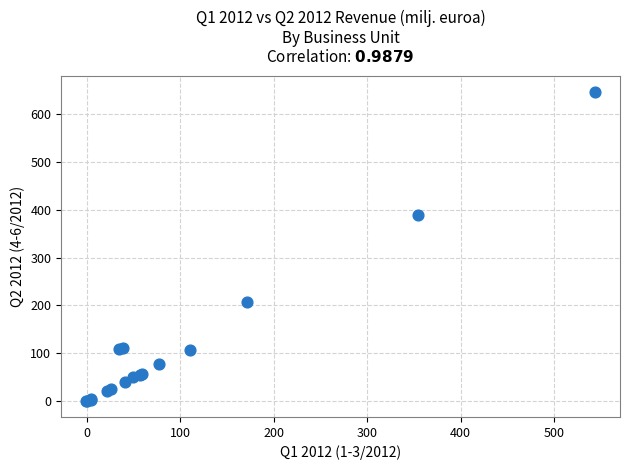

What Y value in the scatter plot is closest to 322?

388.6